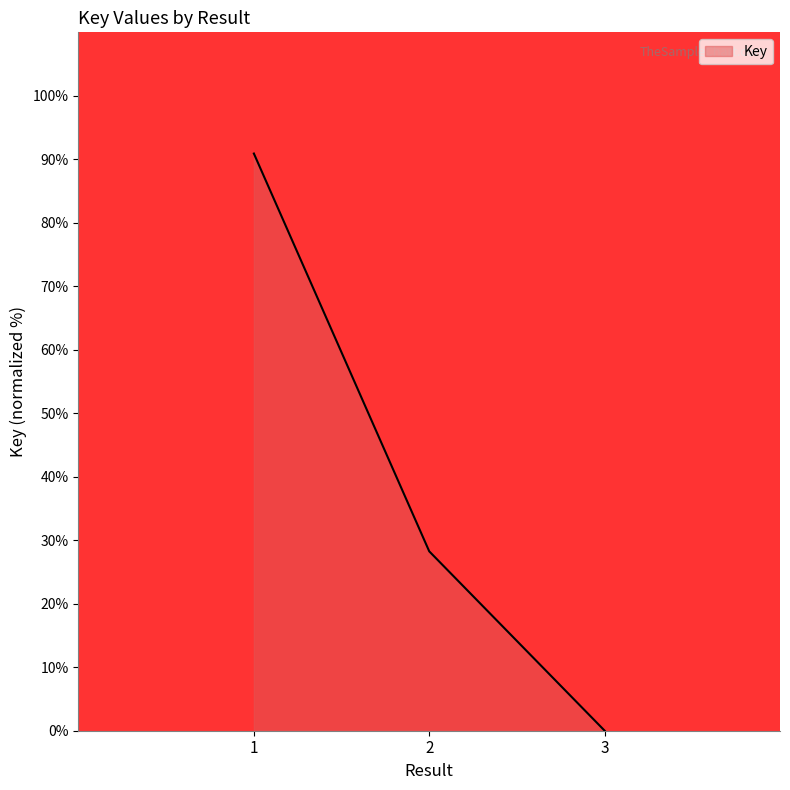

How many lines are shown in the chart?

1